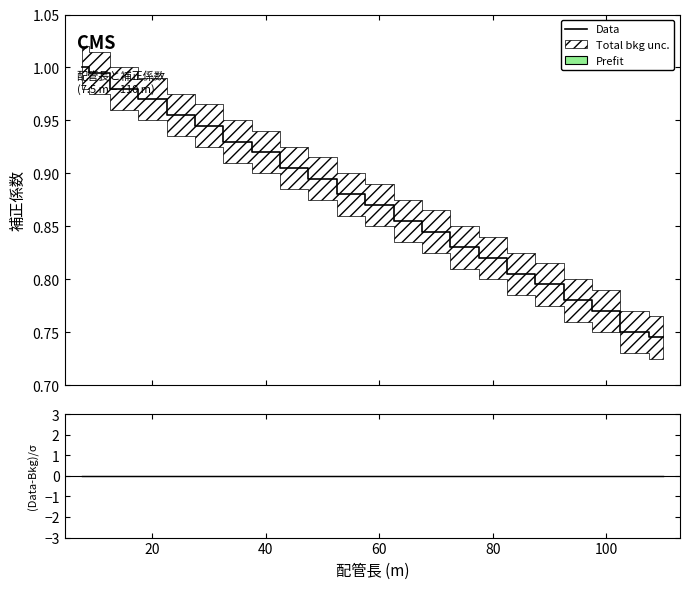

How many lines are shown in the chart?

2